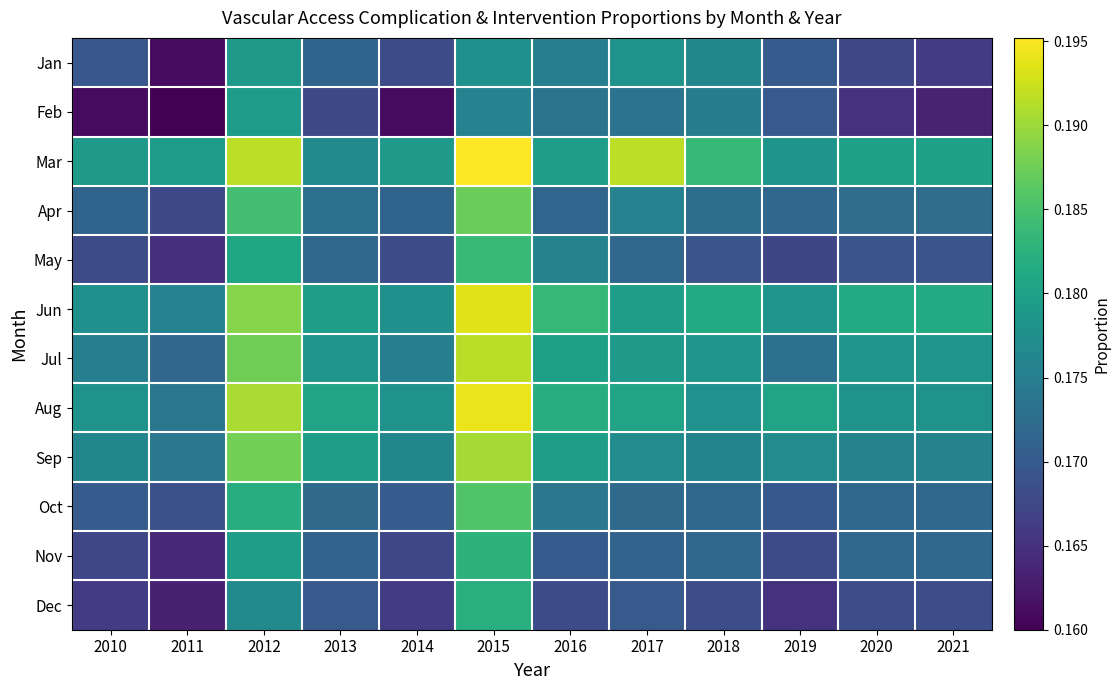

Reading right to left, extract all data points from this chart.

Jan: 2021=0.2	2020=0.2	2019=0.2	2018=0.2	2017=0.2	2016=0.2	2015=0.2	2014=0.2	2013=0.2	2012=0.2	2011=0.2	2010=0.2
Feb: 2021=0.2	2020=0.2	2019=0.2	2018=0.2	2017=0.2	2016=0.2	2015=0.2	2014=0.2	2013=0.2	2012=0.2	2011=0.2	2010=0.2
Mar: 2021=0.2	2020=0.2	2019=0.2	2018=0.2	2017=0.2	2016=0.2	2015=0.2	2014=0.2	2013=0.2	2012=0.2	2011=0.2	2010=0.2
Apr: 2021=0.2	2020=0.2	2019=0.2	2018=0.2	2017=0.2	2016=0.2	2015=0.2	2014=0.2	2013=0.2	2012=0.2	2011=0.2	2010=0.2
May: 2021=0.2	2020=0.2	2019=0.2	2018=0.2	2017=0.2	2016=0.2	2015=0.2	2014=0.2	2013=0.2	2012=0.2	2011=0.2	2010=0.2
Jun: 2021=0.2	2020=0.2	2019=0.2	2018=0.2	2017=0.2	2016=0.2	2015=0.2	2014=0.2	2013=0.2	2012=0.2	2011=0.2	2010=0.2
Jul: 2021=0.2	2020=0.2	2019=0.2	2018=0.2	2017=0.2	2016=0.2	2015=0.2	2014=0.2	2013=0.2	2012=0.2	2011=0.2	2010=0.2
Aug: 2021=0.2	2020=0.2	2019=0.2	2018=0.2	2017=0.2	2016=0.2	2015=0.2	2014=0.2	2013=0.2	2012=0.2	2011=0.2	2010=0.2
Sep: 2021=0.2	2020=0.2	2019=0.2	2018=0.2	2017=0.2	2016=0.2	2015=0.2	2014=0.2	2013=0.2	2012=0.2	2011=0.2	2010=0.2
Oct: 2021=0.2	2020=0.2	2019=0.2	2018=0.2	2017=0.2	2016=0.2	2015=0.2	2014=0.2	2013=0.2	2012=0.2	2011=0.2	2010=0.2
Nov: 2021=0.2	2020=0.2	2019=0.2	2018=0.2	2017=0.2	2016=0.2	2015=0.2	2014=0.2	2013=0.2	2012=0.2	2011=0.2	2010=0.2
Dec: 2021=0.2	2020=0.2	2019=0.2	2018=0.2	2017=0.2	2016=0.2	2015=0.2	2014=0.2	2013=0.2	2012=0.2	2011=0.2	2010=0.2